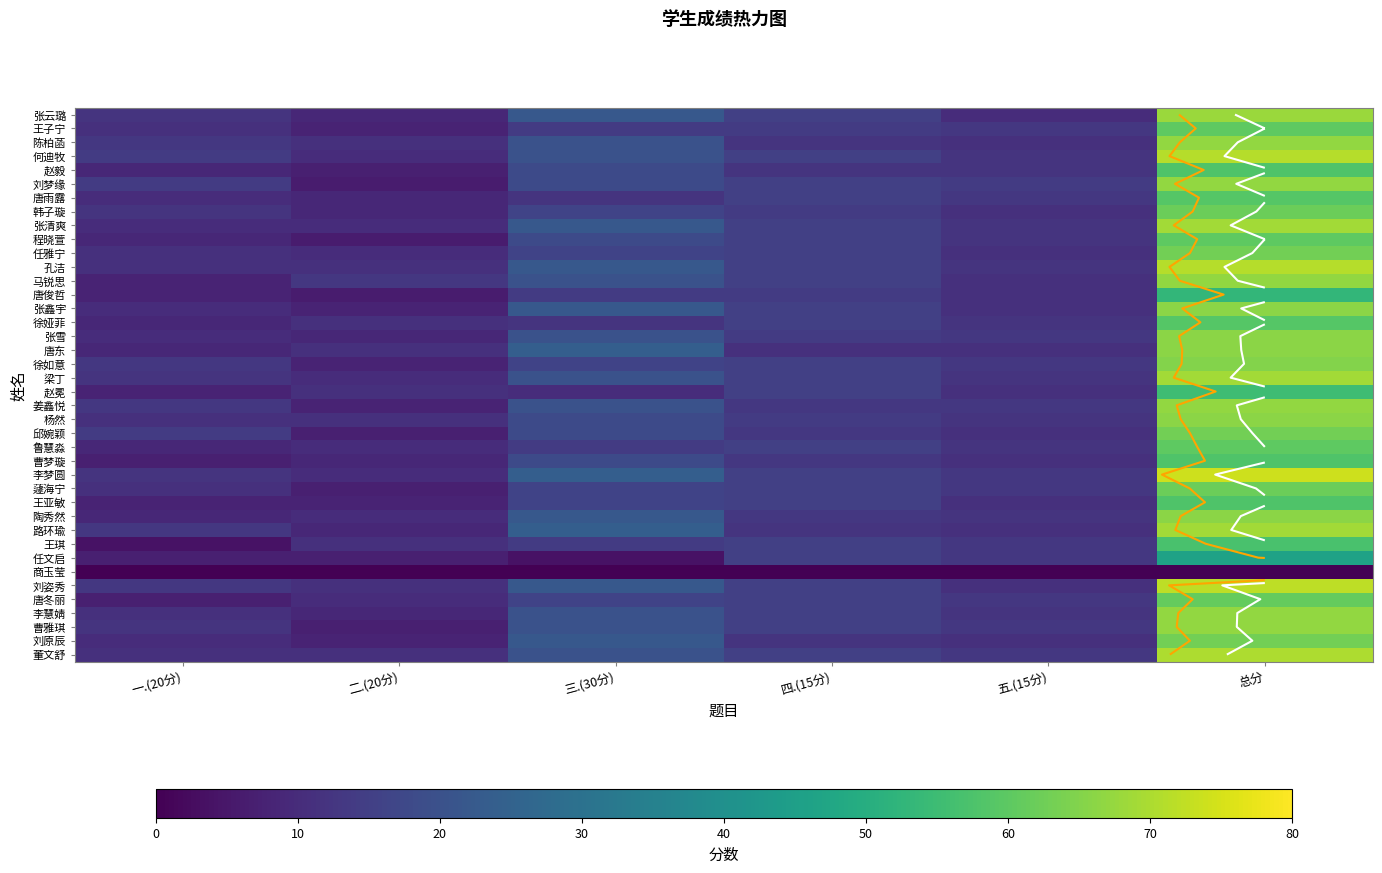

At which label is 曹雅琪 closest to 37?

三.(30分)